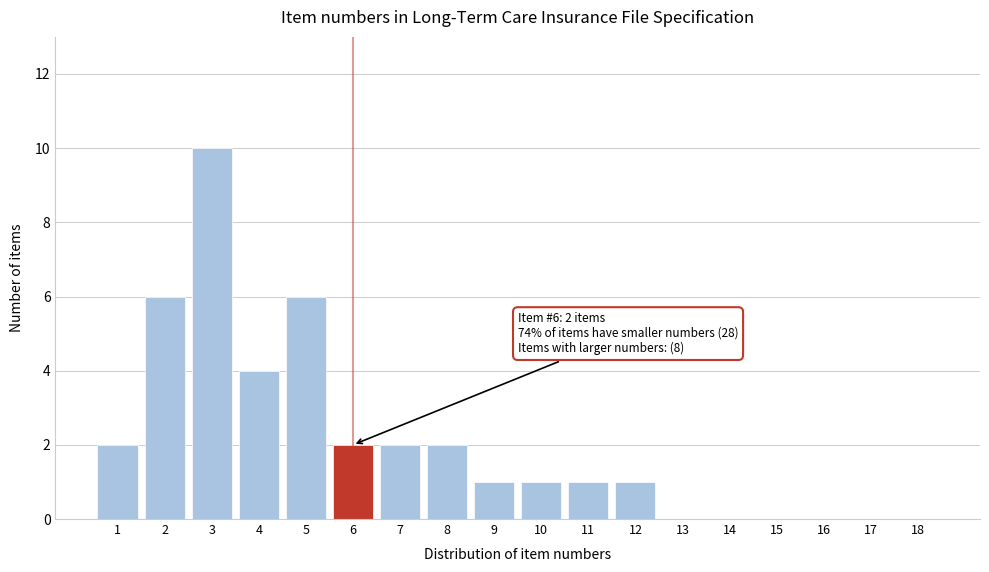

Reading left to right, transcribe all the data shown in this chart.

1=2	2=6	3=10	4=4	5=6	6=2	7=2	8=2	9=1	10=1	11=1	12=1	13=0	14=0	15=0	16=0	17=0	18=0